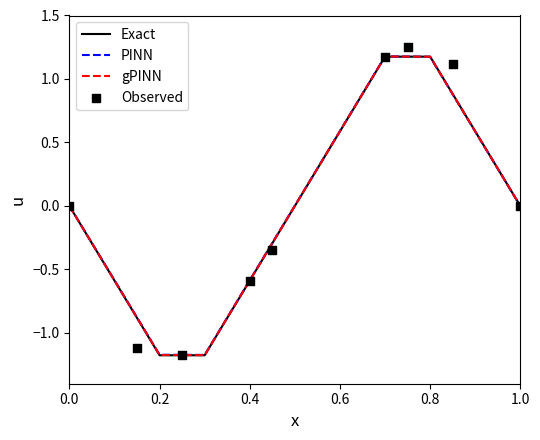

True or false: PINN has a value of 1.6 at 0.8.

False